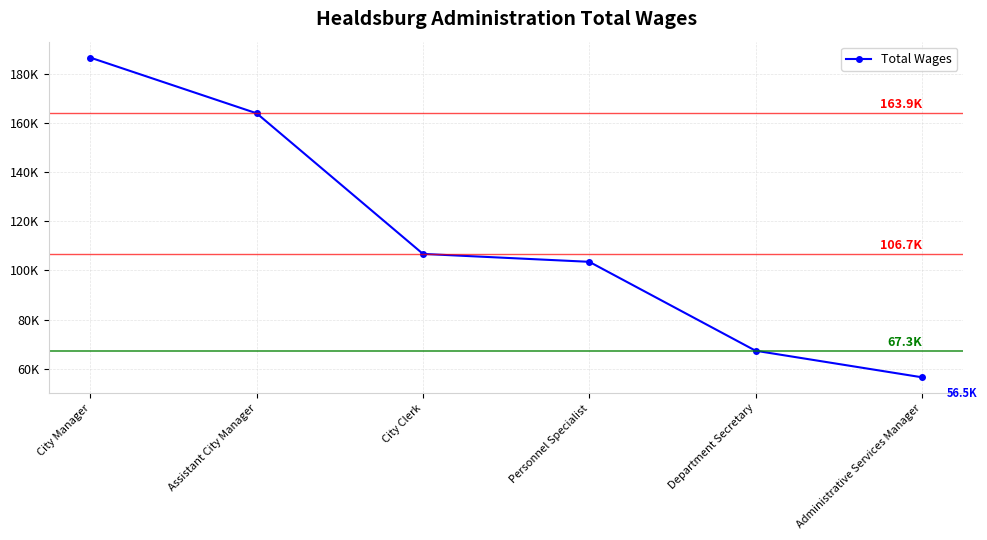

What is the difference between the maximum and second lowest values?

119292